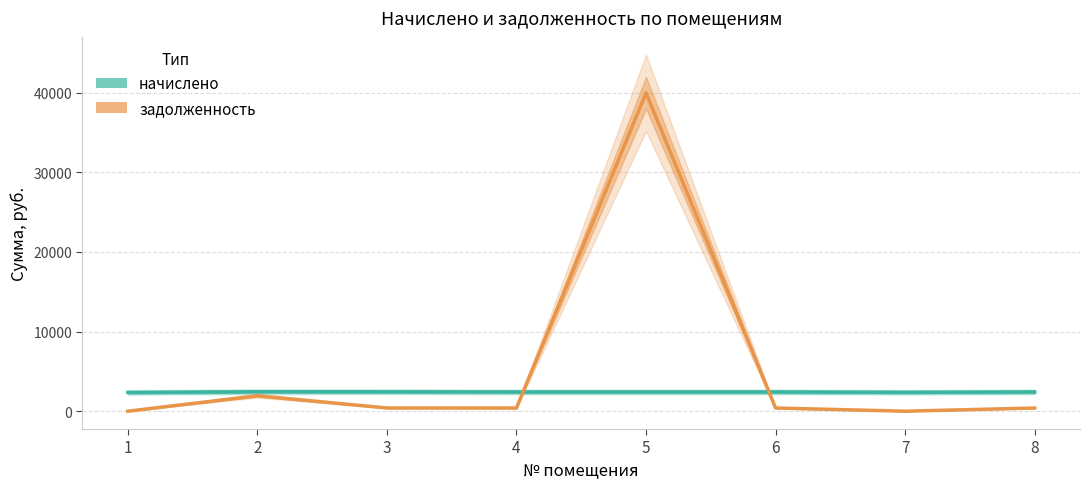

The начислено series shows 2413.1 at 8. True or false?

True